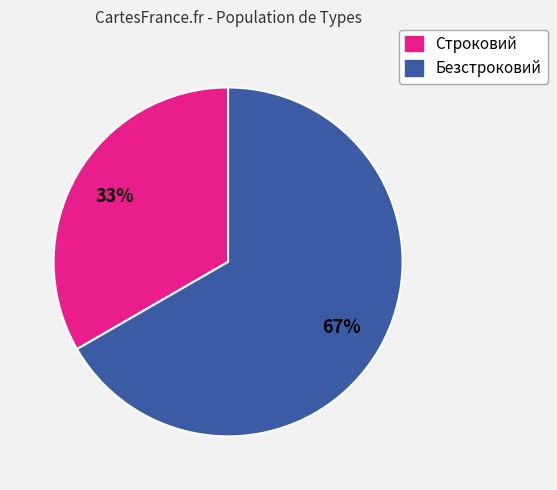

Rank the categories by value from lowest to highest.

Строковий, Безстроковий